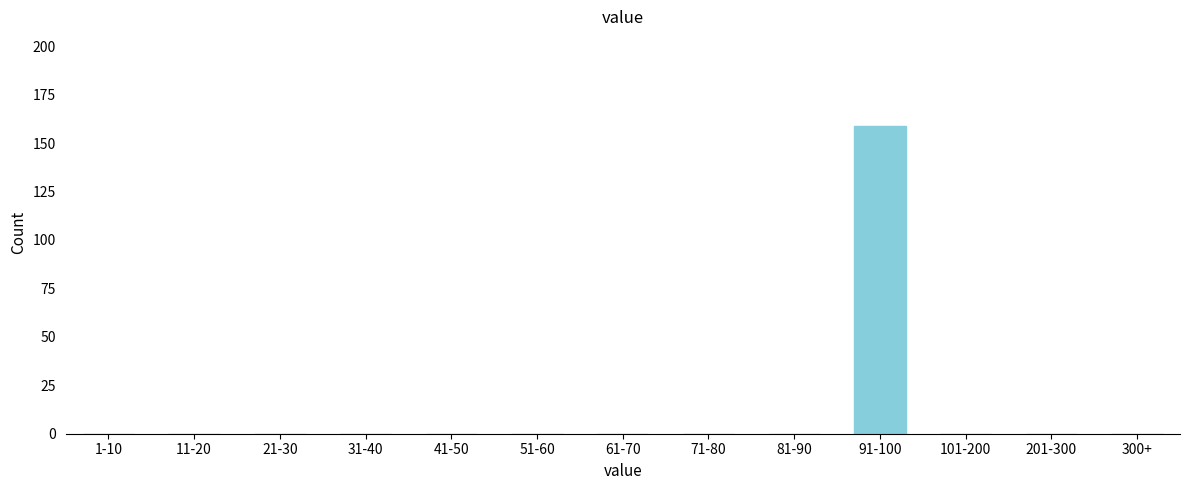

Reading left to right, transcribe all the data shown in this chart.

1-10=0	11-20=0	21-30=0	31-40=0	41-50=0	51-60=0	61-70=0	71-80=0	81-90=0	91-100=159	101-200=0	201-300=0	300+=0